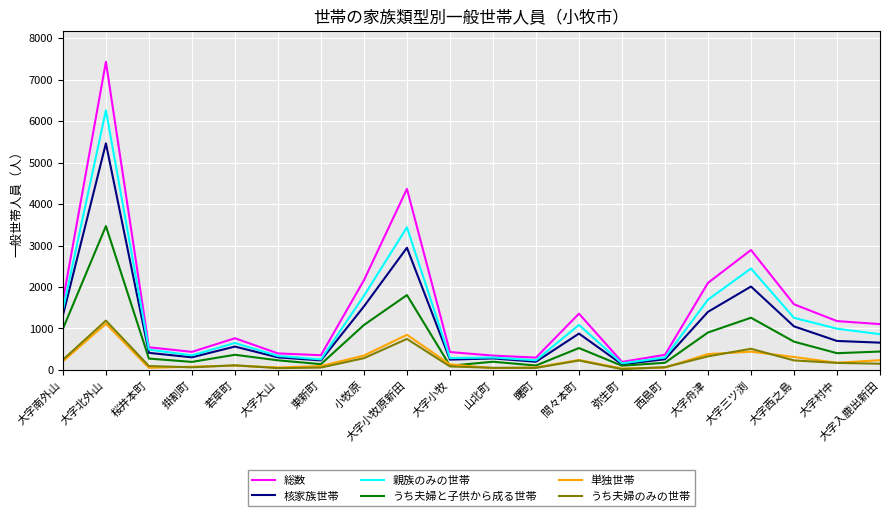

The value of 核家族世帯 at 大字村中 is 1151. True or false?

False